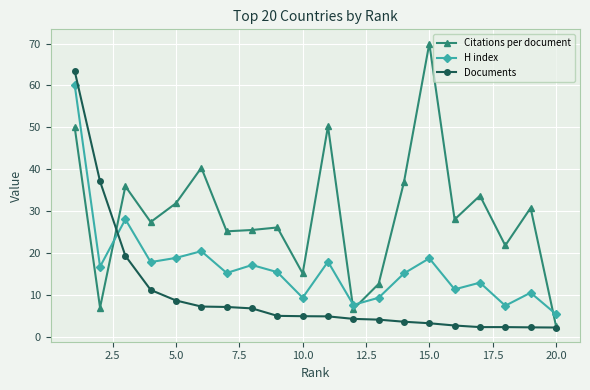

Which series has the largest range (max minus min)?

Citations per document